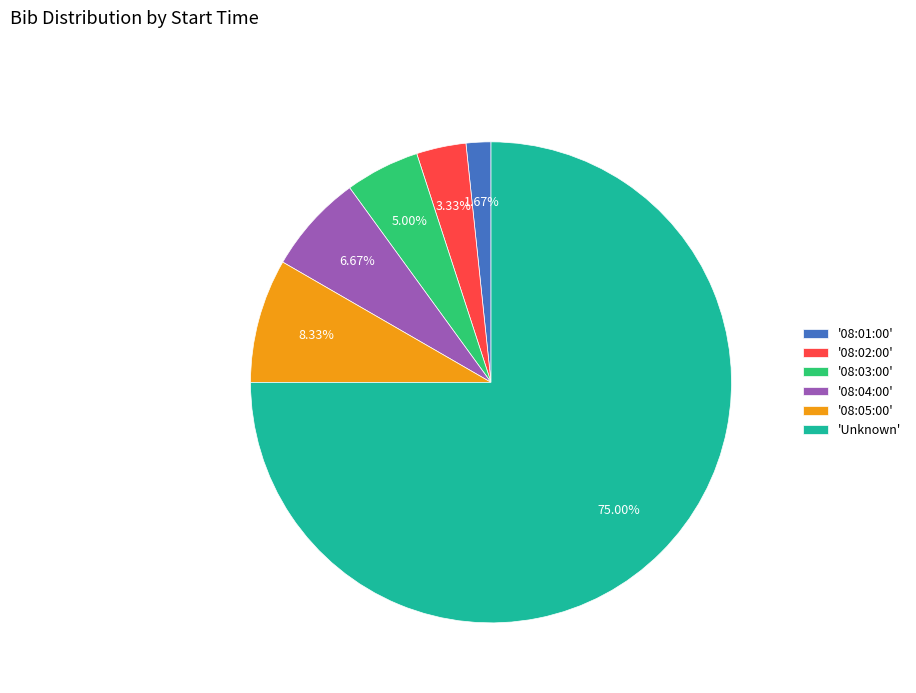

Is the sum of '08:05:00' and 'Unknown' greater than half?

Yes